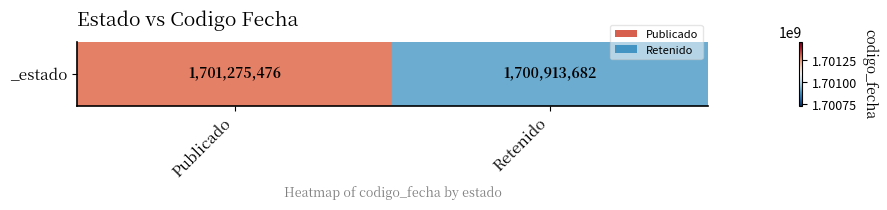

Is it true that the value at Publicado is 1065290053?

False